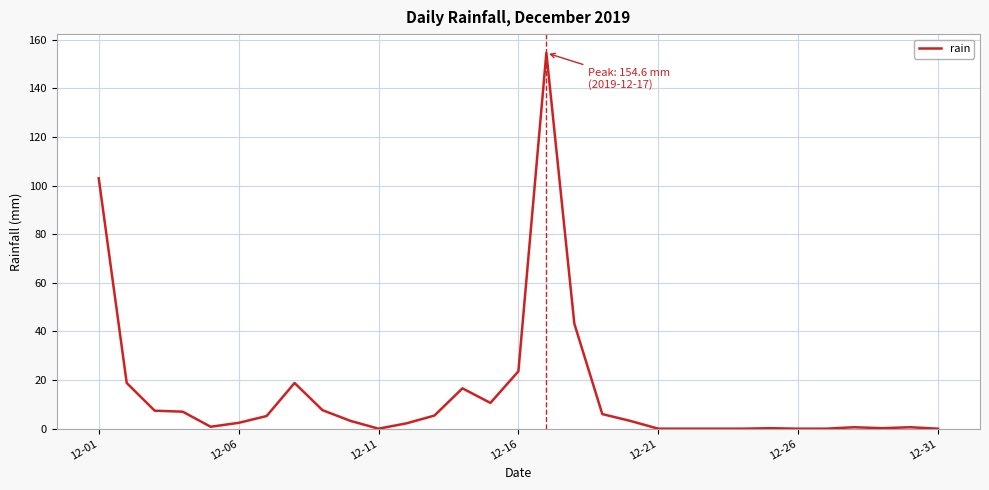

What is the maximum value shown in the chart?

154.6